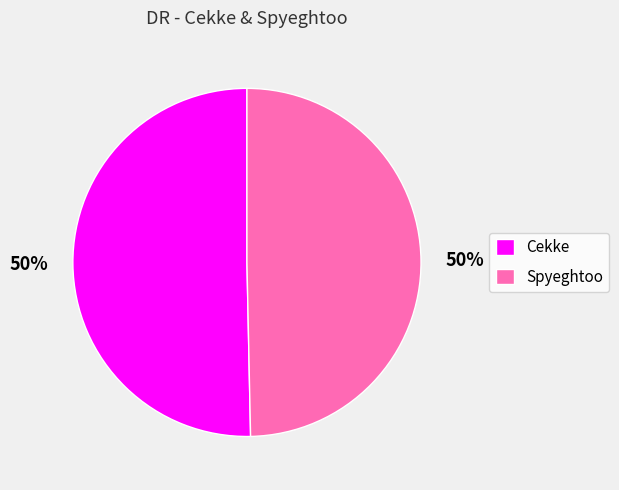

To the nearest percent, what portion does Spyeghtoo represent?

50%